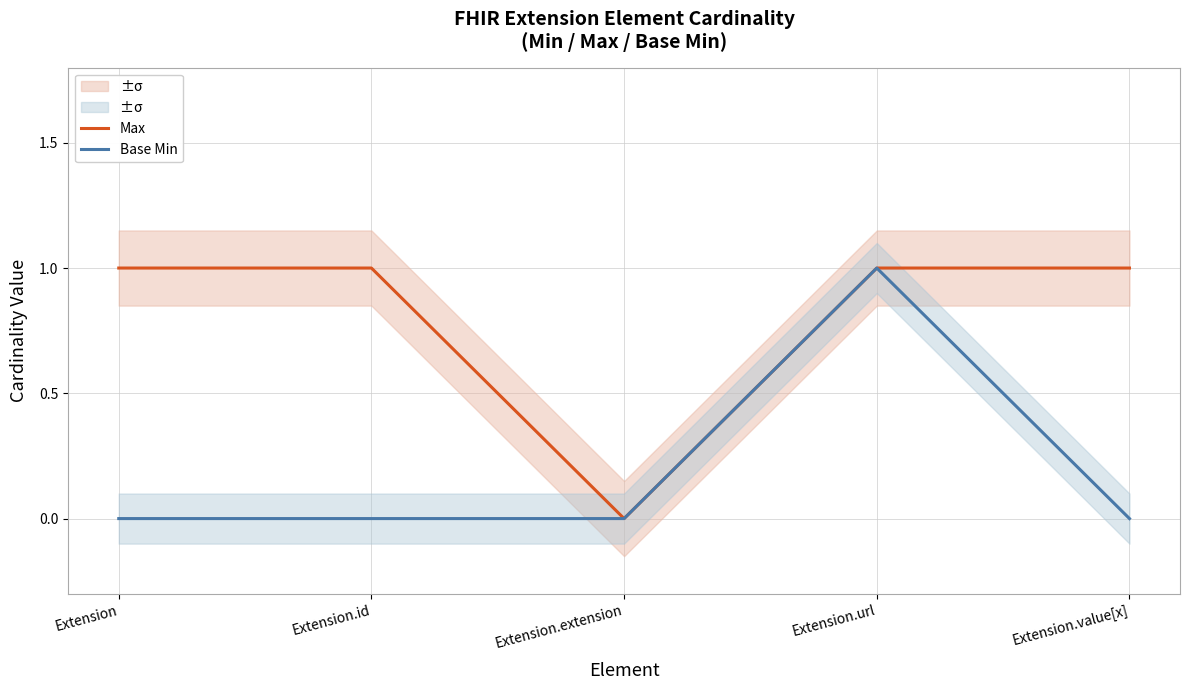

Reading left to right, list all the values displayed in this chart.

Max: 1	1	0	1	1
Base Min: 0	0	0	1	0